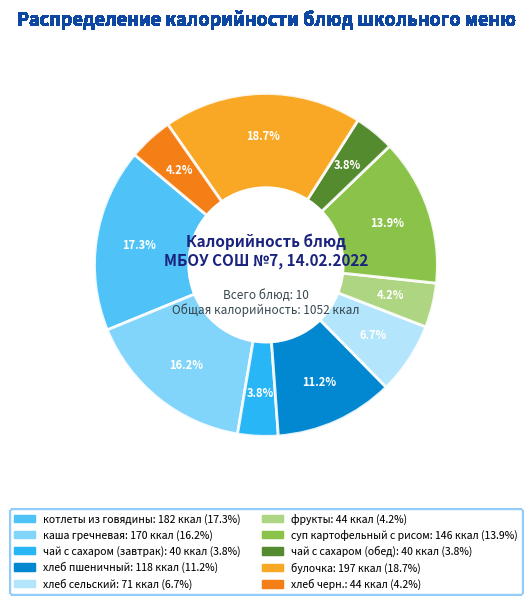

Is it true that фрукты is 18% of the pie?

False